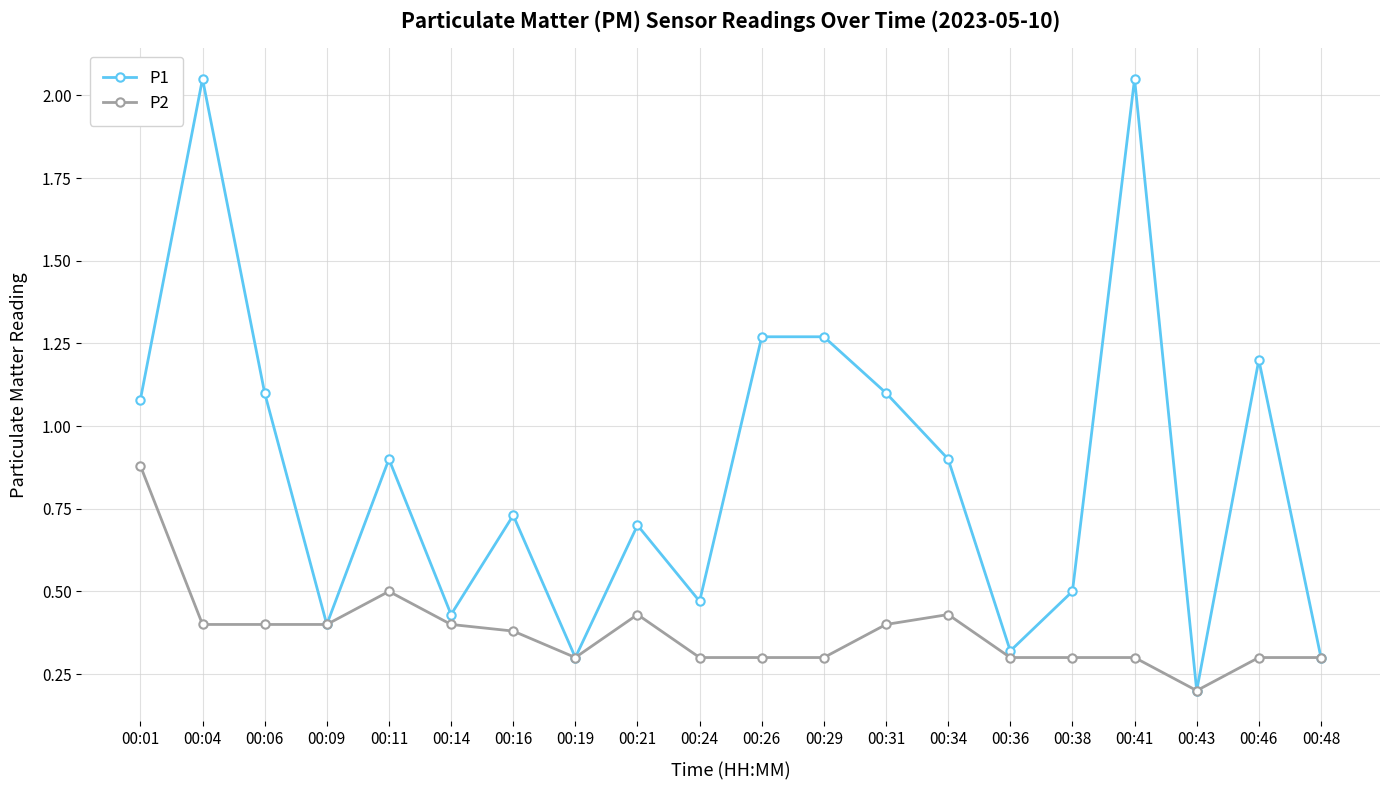

How many categories are shown in the chart?

20